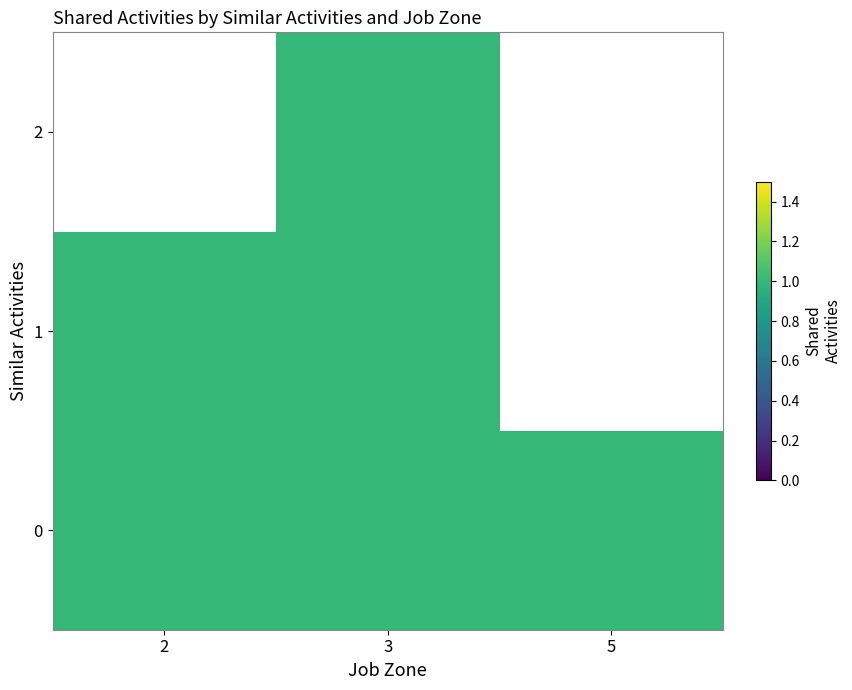

What is the approximate value of 2 at 3?

1